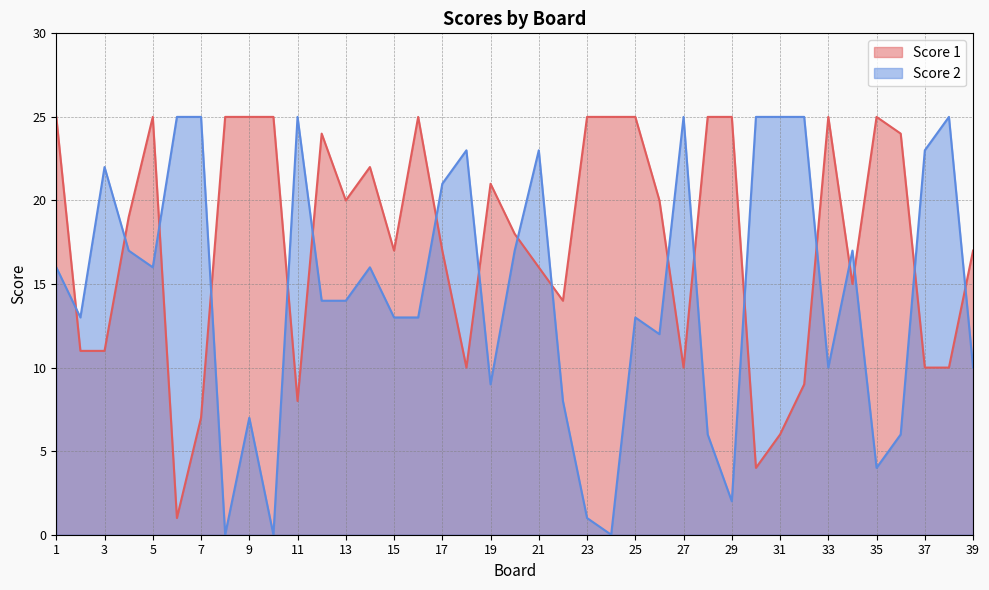

The Score 1 series shows 18 at 38. True or false?

False